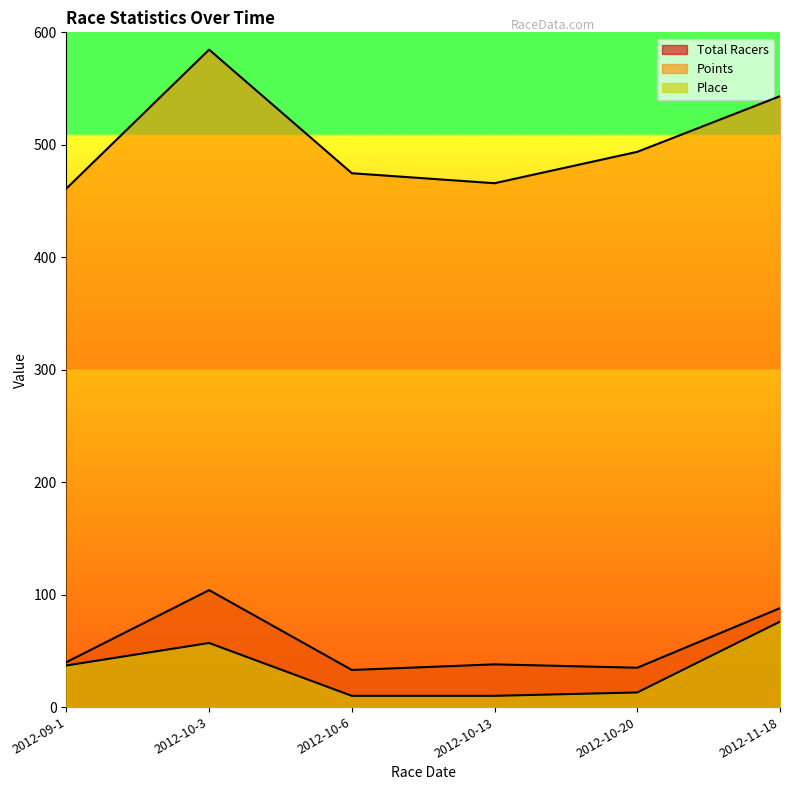

In Total Racers, how many points are higher than both neighbors (excluding endpoints)?

2